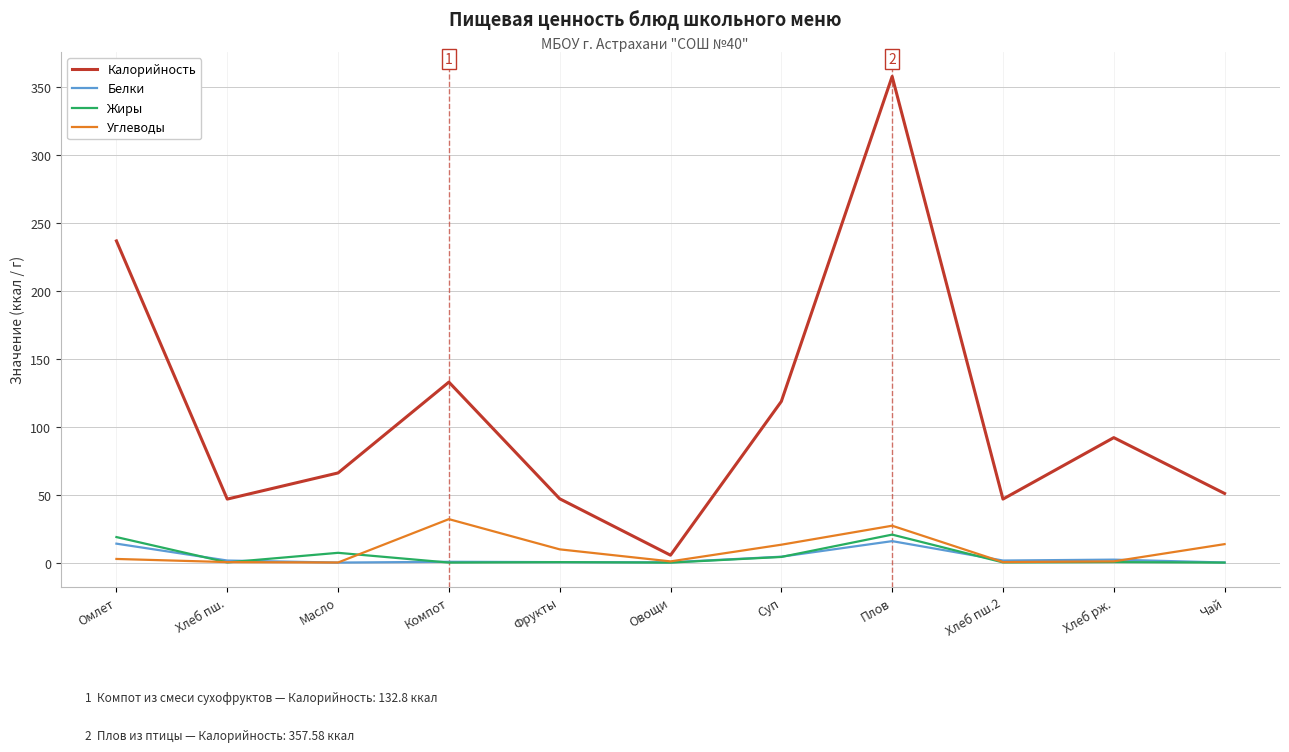

What is the maximum value shown in the chart?

357.6